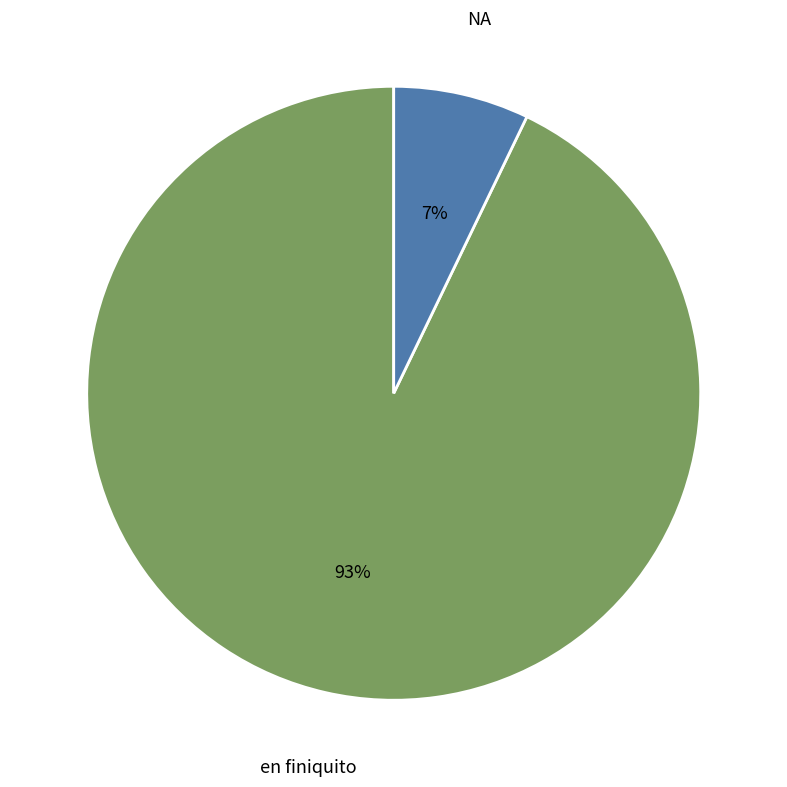

To the nearest percent, what is the difference between the largest and smallest slice percentages?

86%